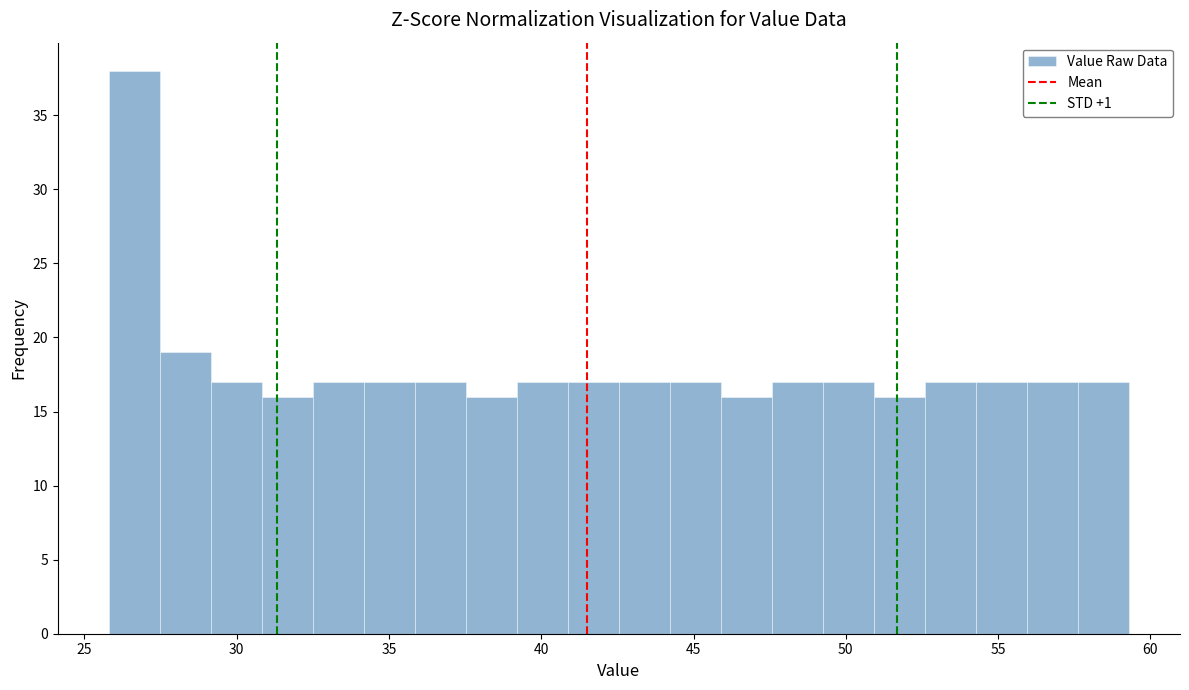

Read against the x-axis, roughly where is the centre of the tallest bar?

26.5